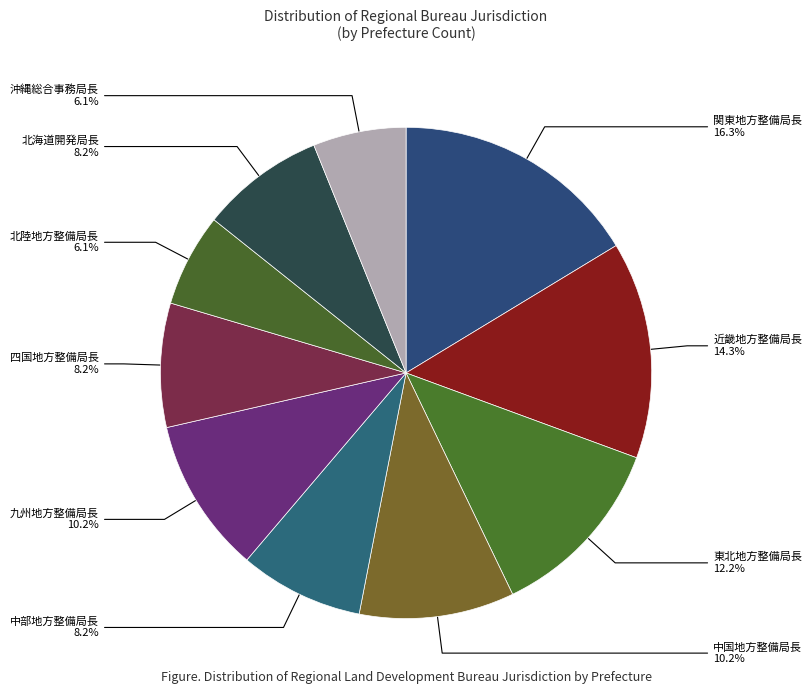

How many segments does this pie chart have?

10